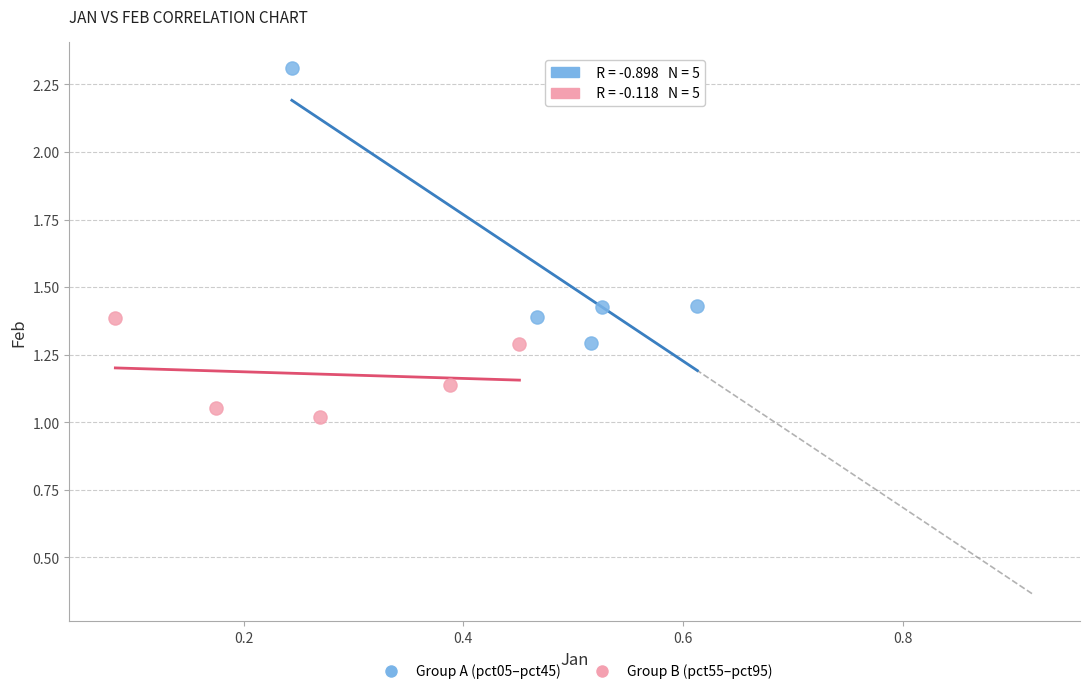

Which series contains the lowest Y value?

Group B (pct55–pct95)